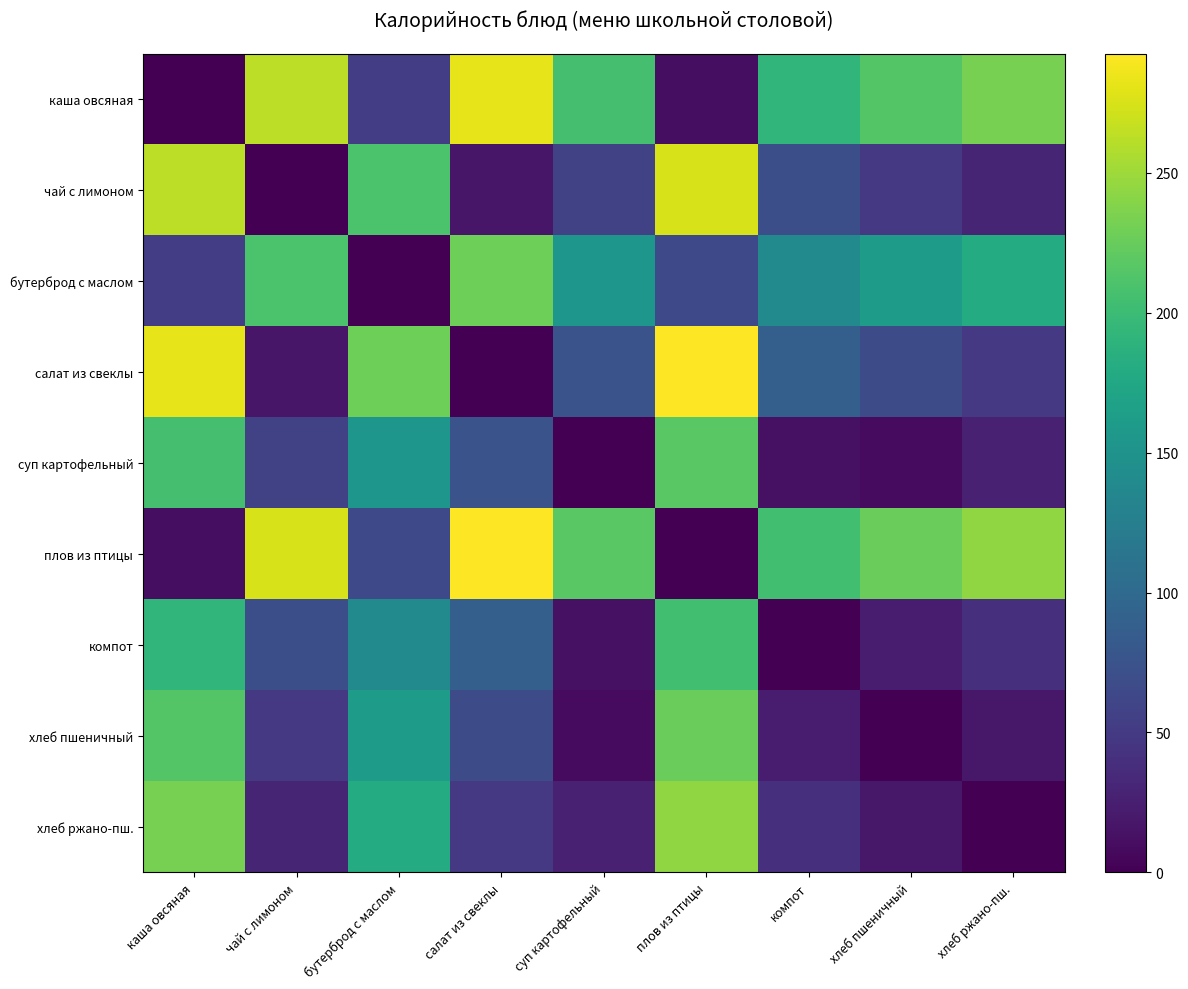

Which has a higher value, плов из птицы or каша овсяная?

плов из птицы